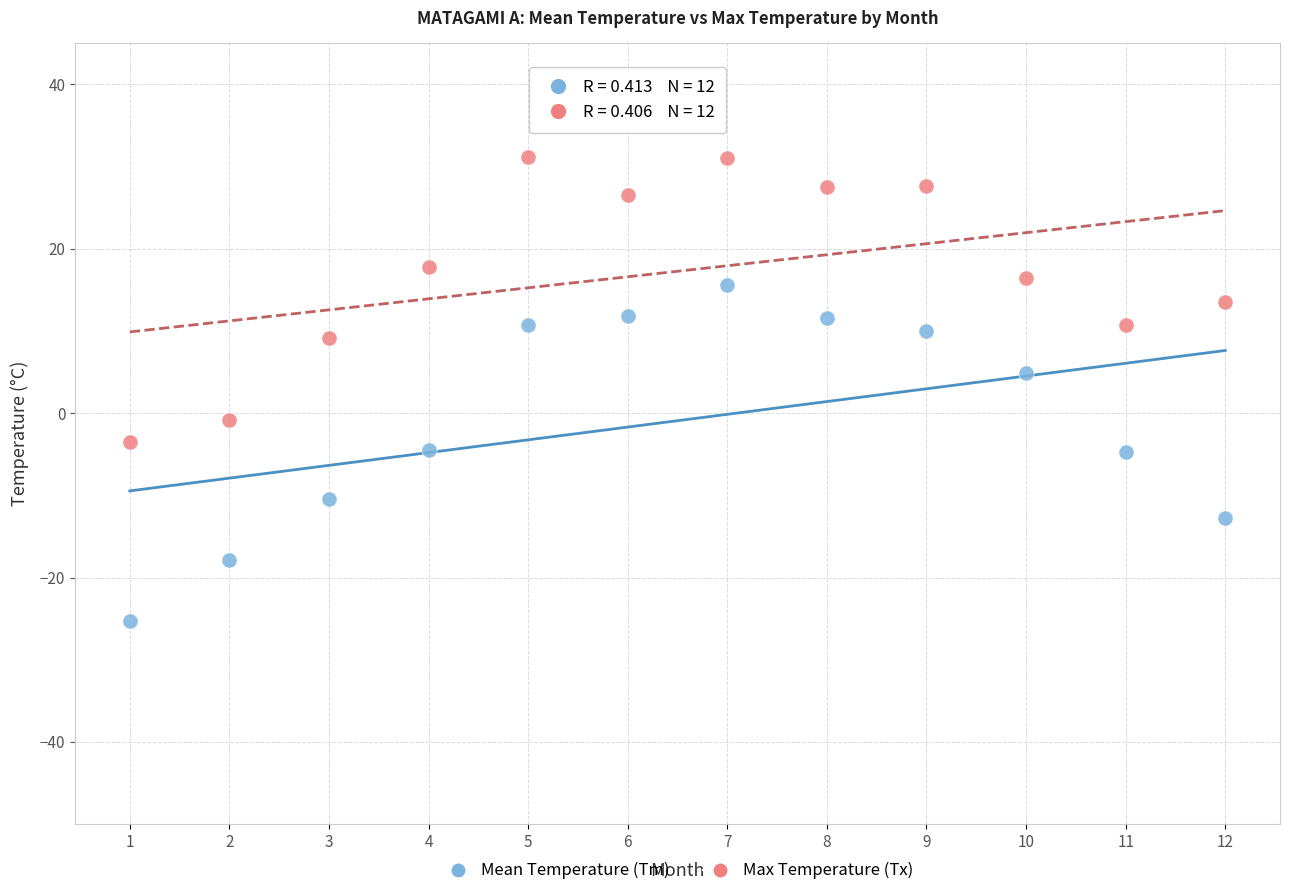

Which series reaches the minimum Y coordinate?

Mean Temperature (Tm)